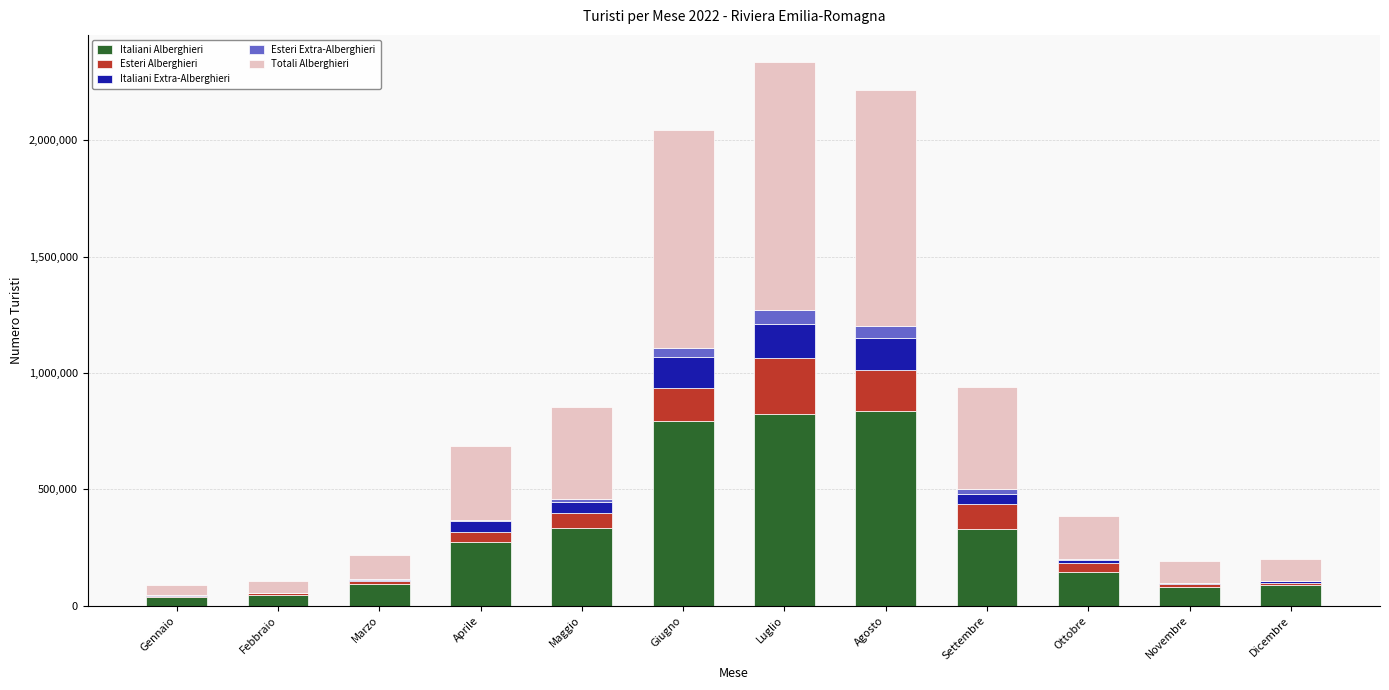

What is the maximum value for Italiani Alberghieri?

838400